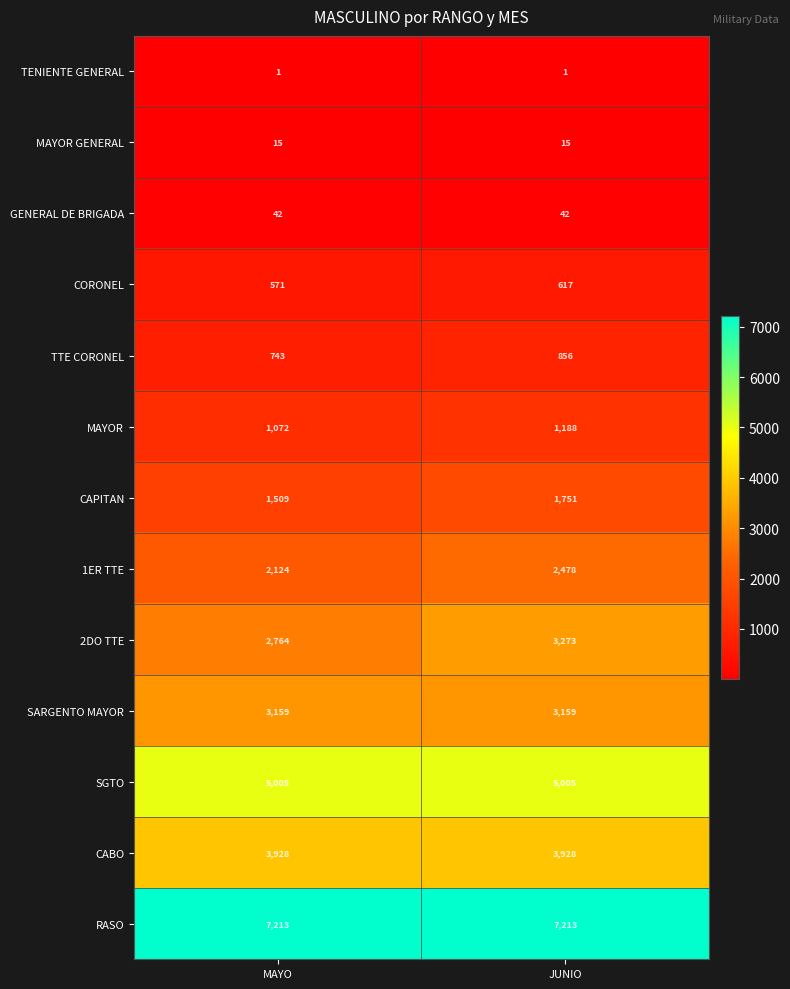

Rank the series at JUNIO from highest to lowest value.

RASO, SGTO, CABO, 2DO TTE, SARGENTO MAYOR, 1ER TTE, CAPITAN, MAYOR, TTE CORONEL, CORONEL, GENERAL DE BRIGADA, MAYOR GENERAL, TENIENTE GENERAL